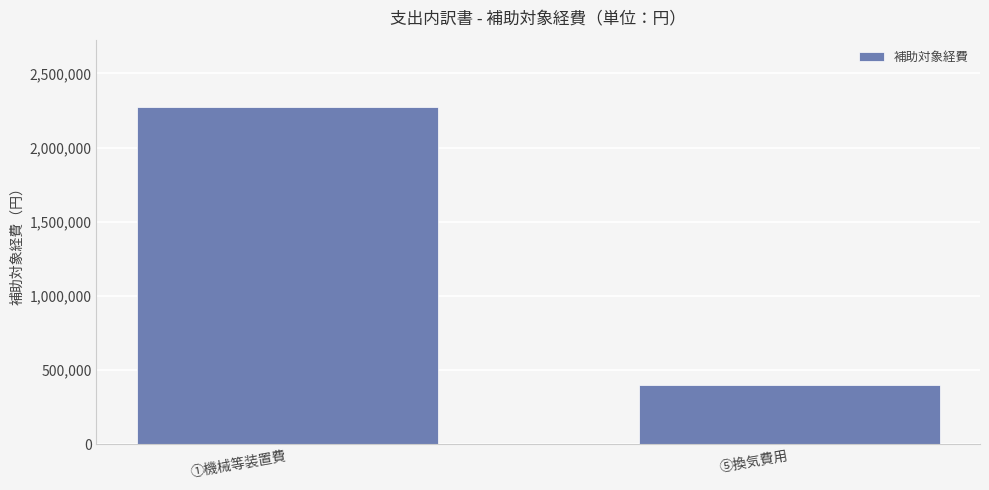

Reading left to right, extract all data points from this chart.

2272728	400000